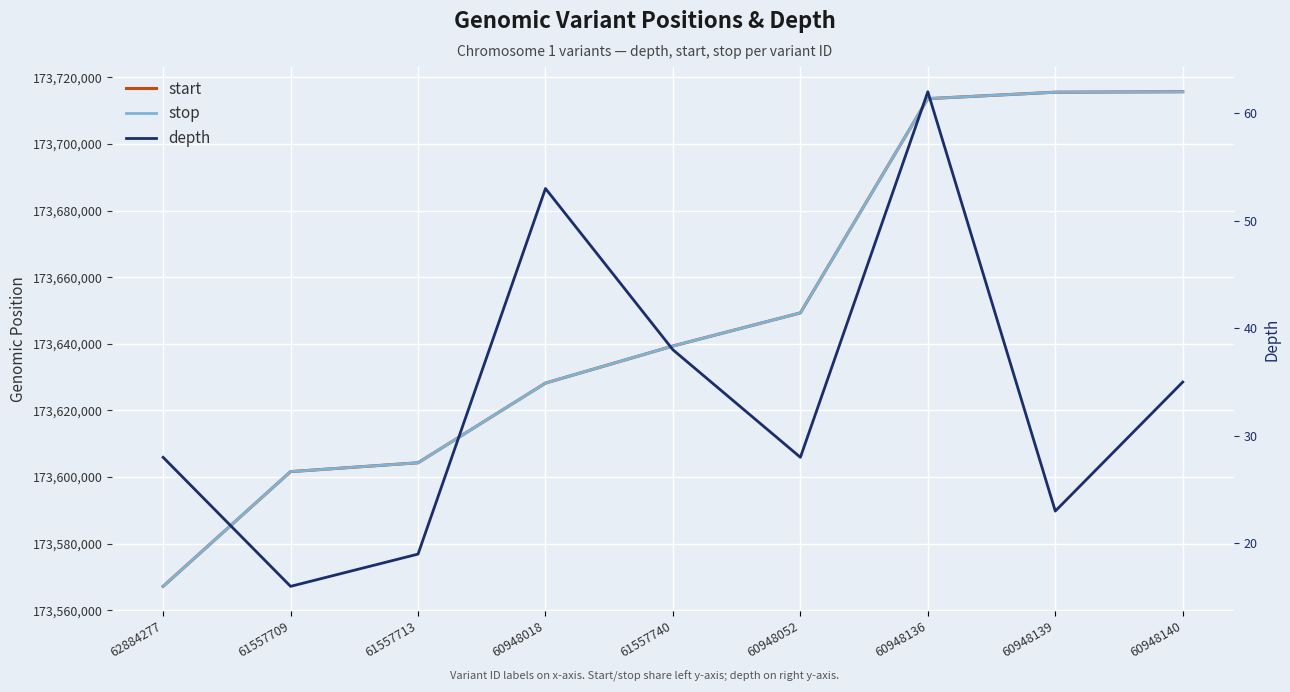

How many values in the depth series are below 28?

3